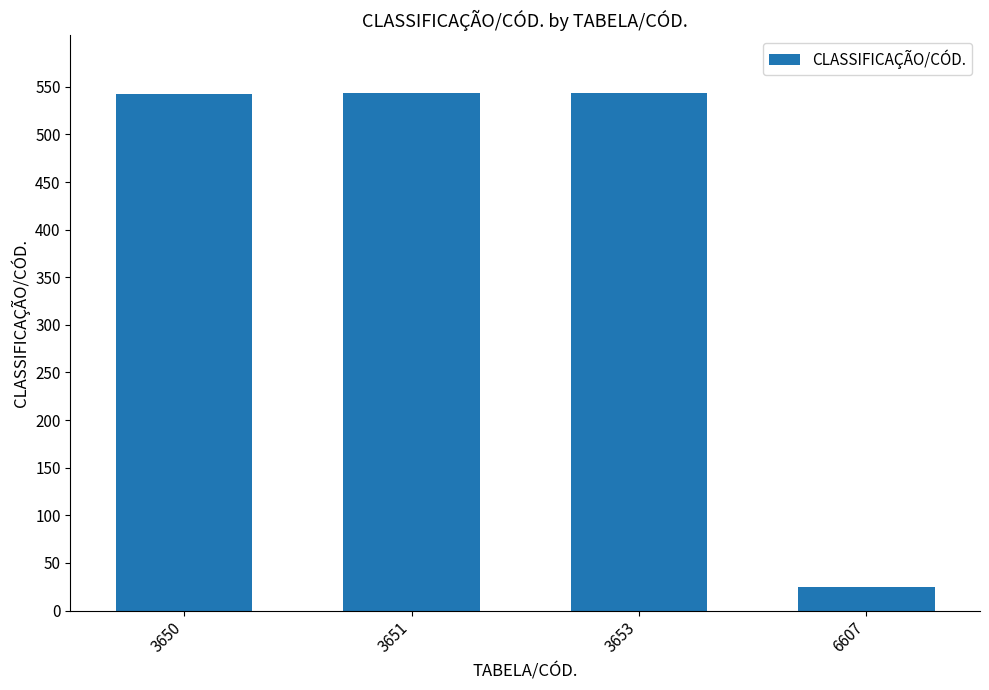

How many data points are less than 543?

2